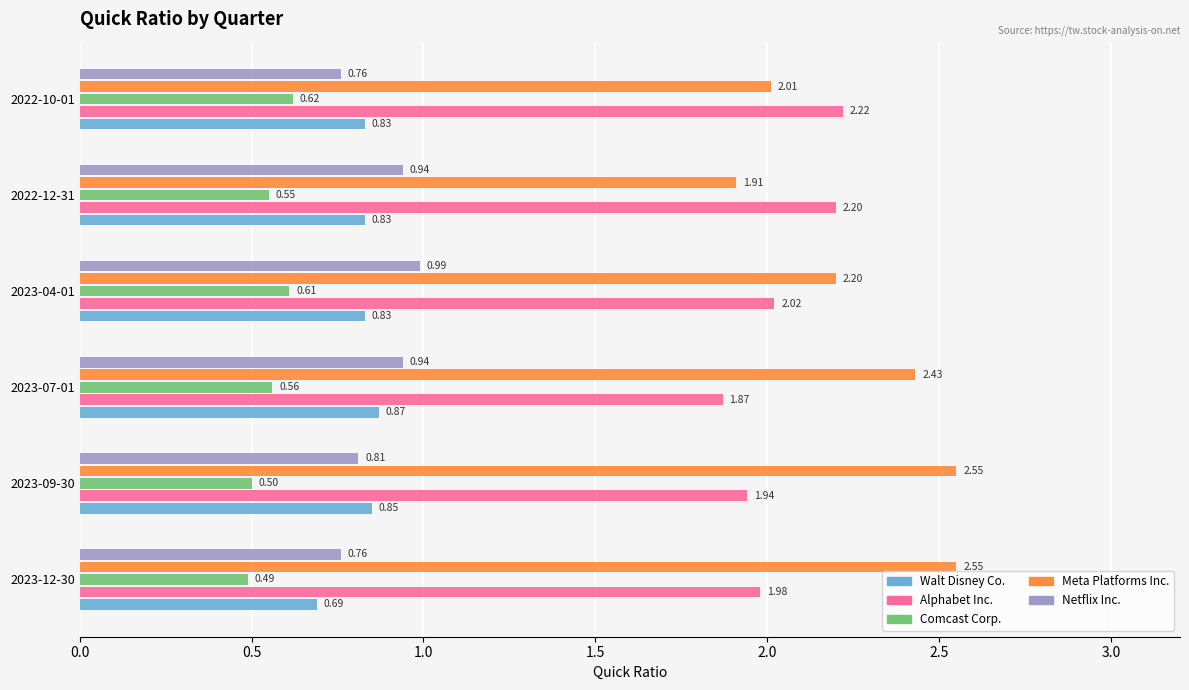

What is the sum of all Alphabet Inc. values?

12.2